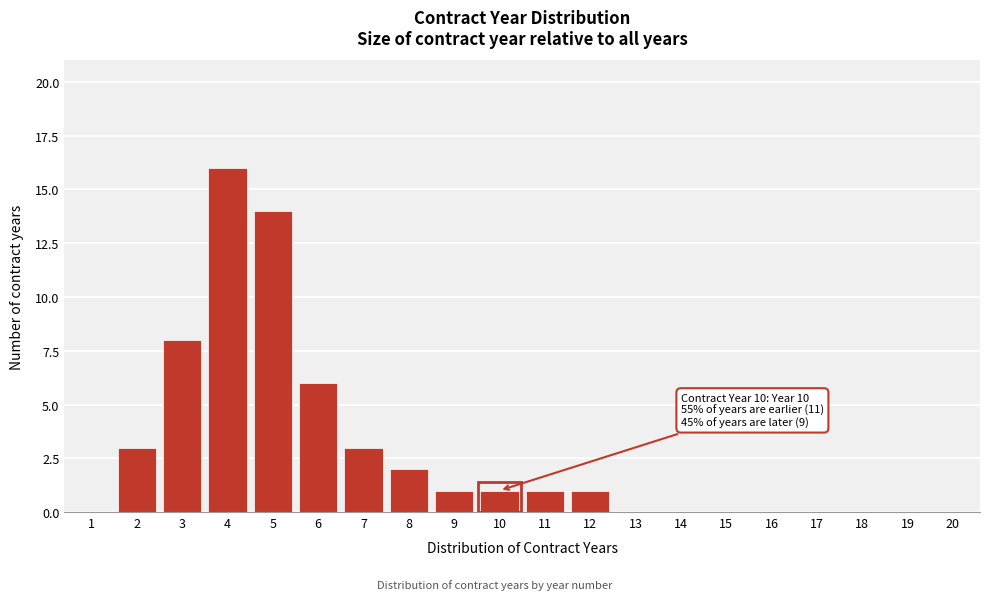

Reading left to right, extract all data points from this chart.

1=0	2=3	3=8	4=16	5=14	6=6	7=3	8=2	9=1	10=1	11=1	12=1	13=0	14=0	15=0	16=0	17=0	18=0	19=0	20=0